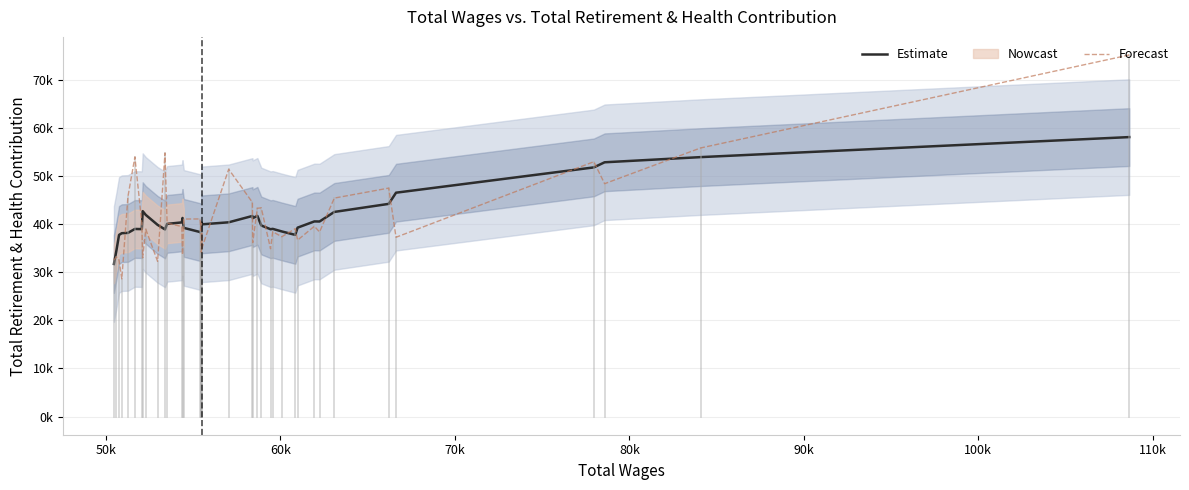

Which series has the largest total across all categories?

Forecast